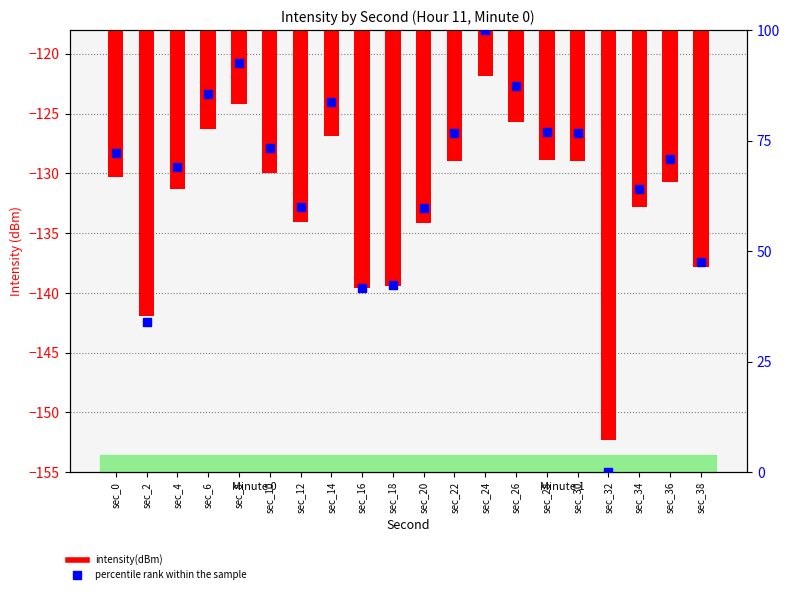

Which series reaches the maximum Y coordinate?

percentile rank within the sample